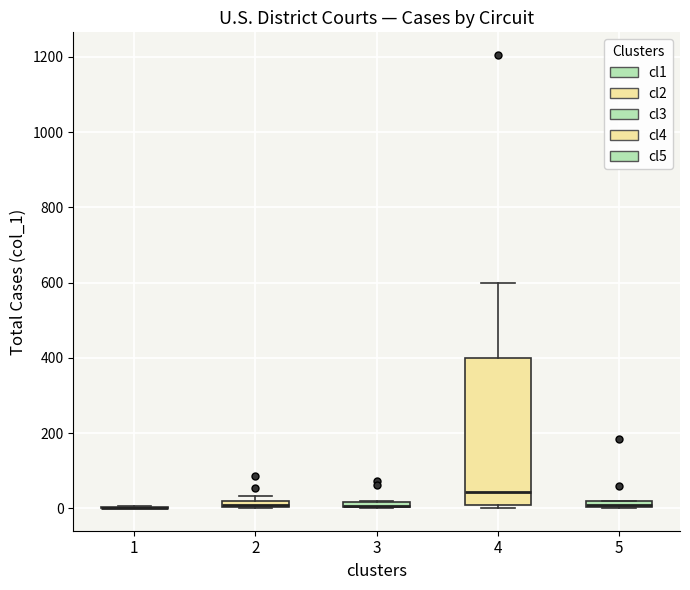

Which box is the tallest, from its lower edge to its upper edge?

4